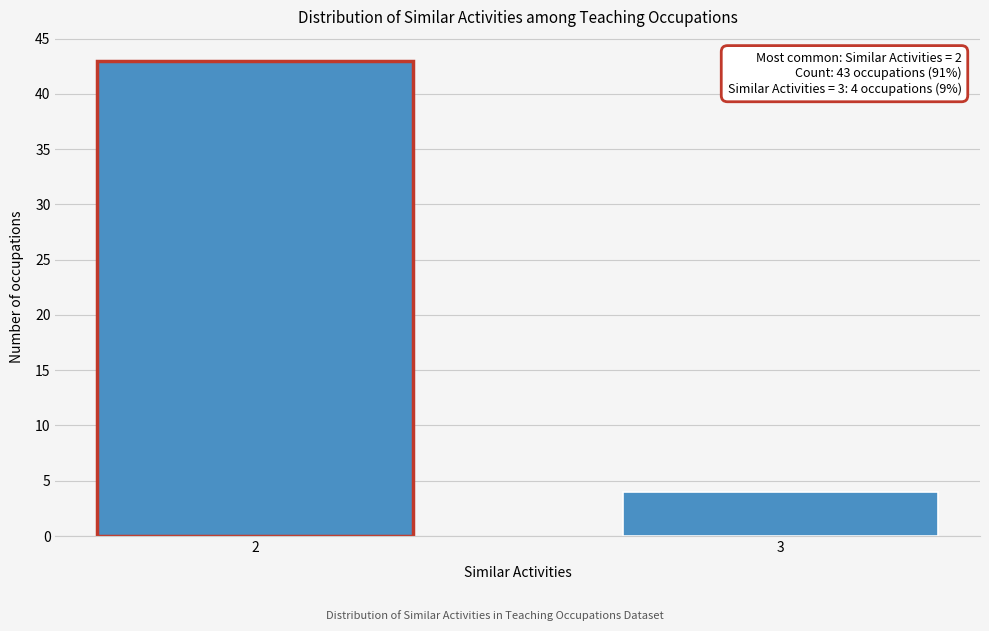

Reading right to left, extract all data points from this chart.

4	43